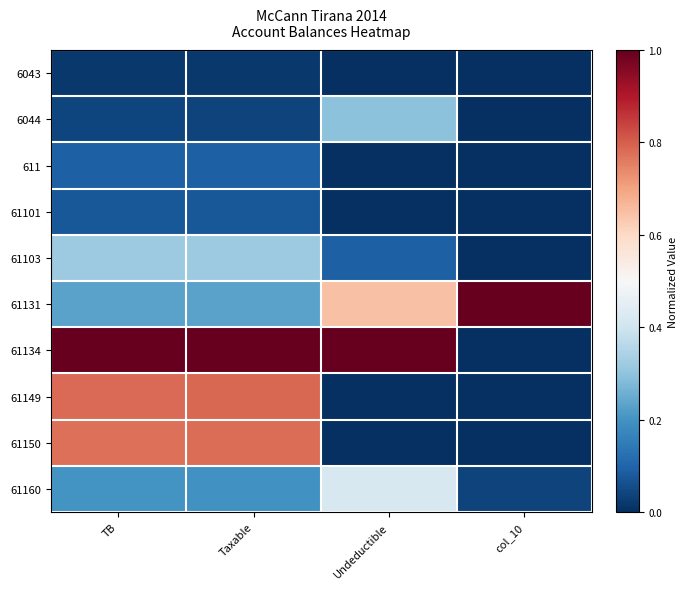

Reading left to right, transcribe all the data shown in this chart.

6043: TB=0.0	Taxable=0.0	Undeductible=0.0	col_10=0.0
6044: TB=0.0	Taxable=0.0	Undeductible=0.3	col_10=0.0
611: TB=0.1	Taxable=0.1	Undeductible=0.0	col_10=0.0
61101: TB=0.1	Taxable=0.1	Undeductible=0.0	col_10=0.0
61103: TB=0.3	Taxable=0.3	Undeductible=0.1	col_10=0.0
61131: TB=0.2	Taxable=0.2	Undeductible=0.6	col_10=1.0
61134: TB=1.0	Taxable=1.0	Undeductible=1.0	col_10=0.0
61149: TB=0.8	Taxable=0.8	Undeductible=0.0	col_10=0.0
61150: TB=0.8	Taxable=0.8	Undeductible=0.0	col_10=0.0
61160: TB=0.2	Taxable=0.2	Undeductible=0.4	col_10=0.0